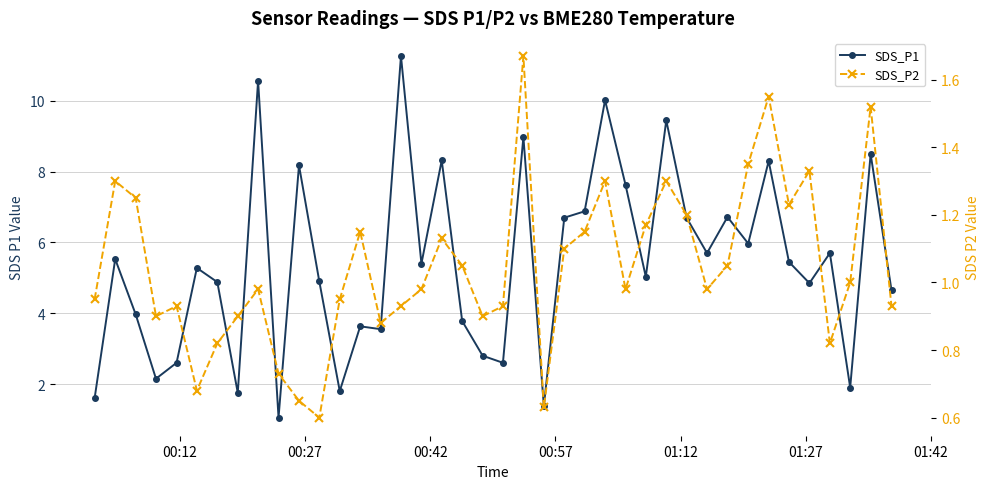

The value of SDS_P1 at 38 is 2.8. True or false?

False